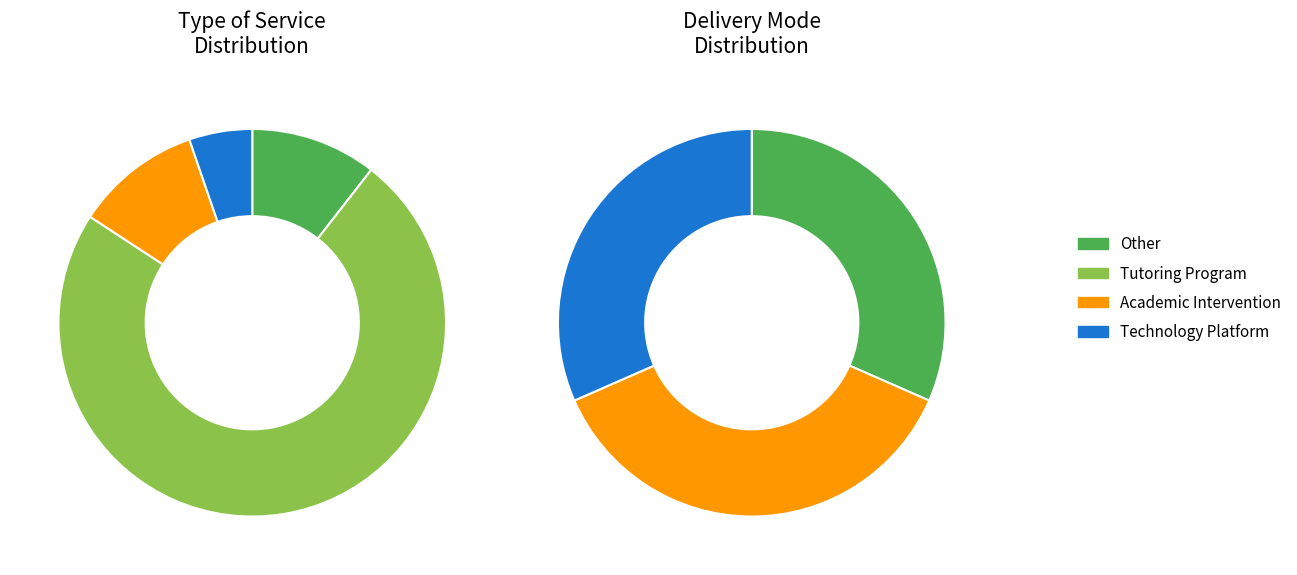

True or false: Tutoring Program accounts for 39% of the total.

False